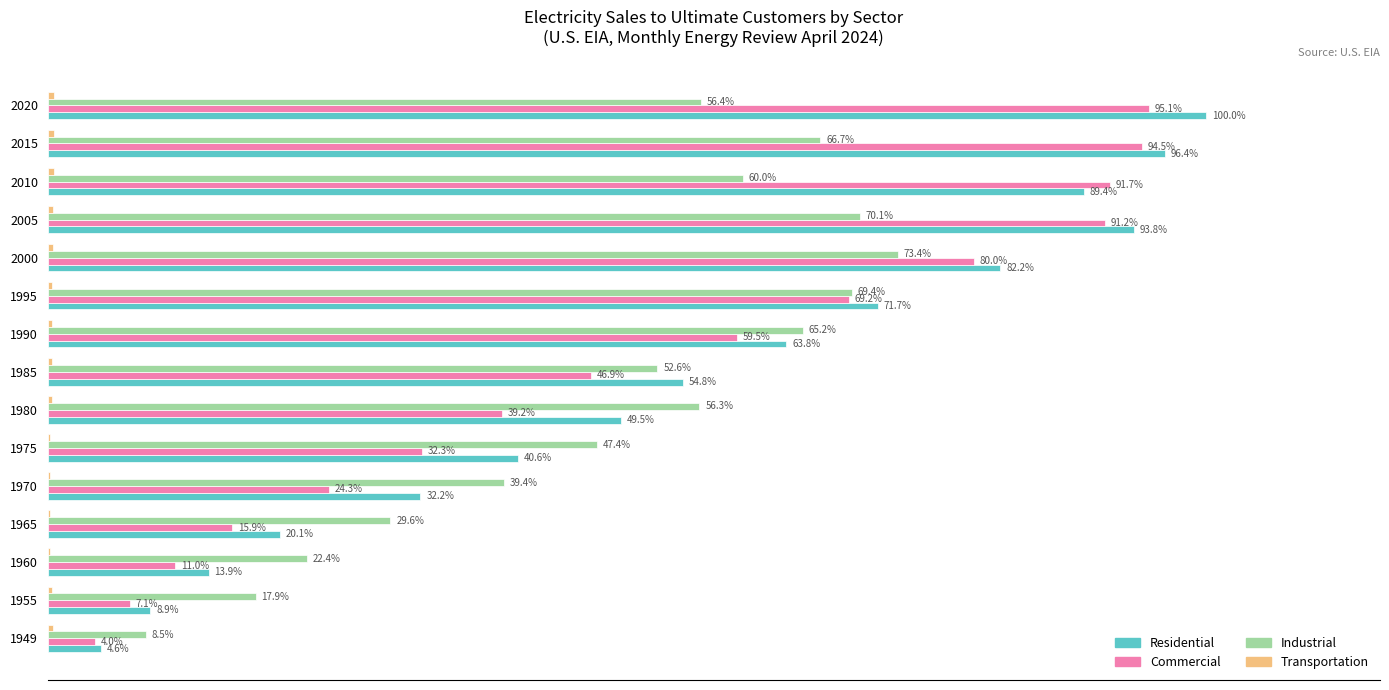

Which series has the largest total across all categories?

Residential